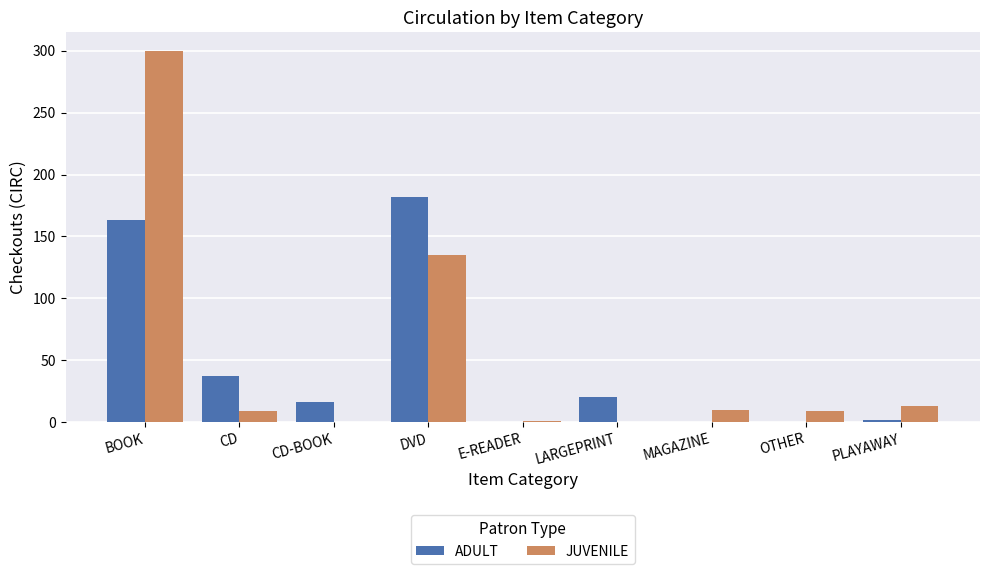

What are all the series names shown in the legend?

ADULT, JUVENILE